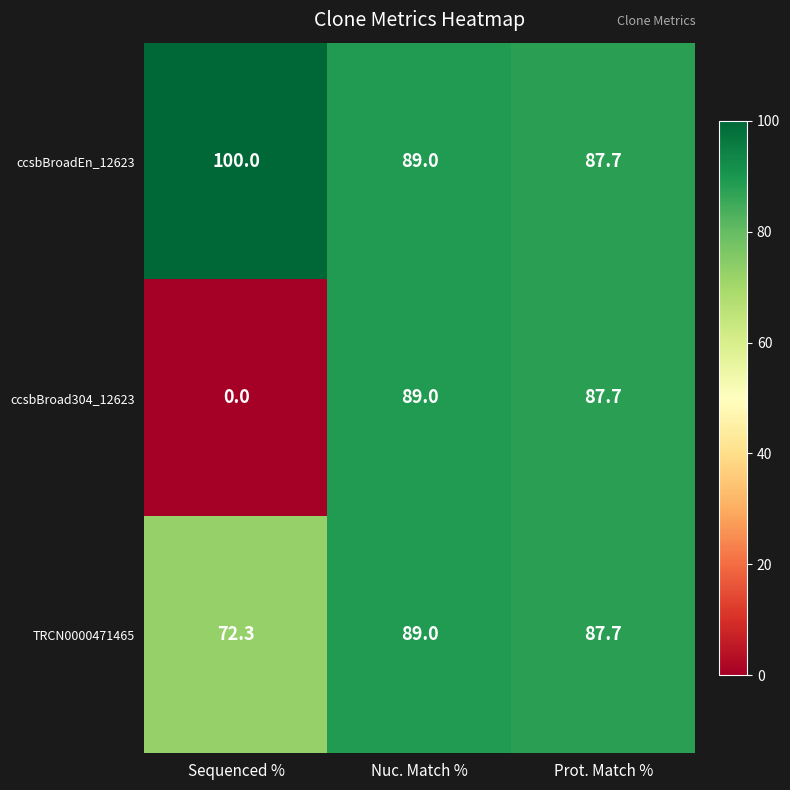

The value of ccsbBroad304_12623 at Prot. Match % is 87.7. True or false?

True